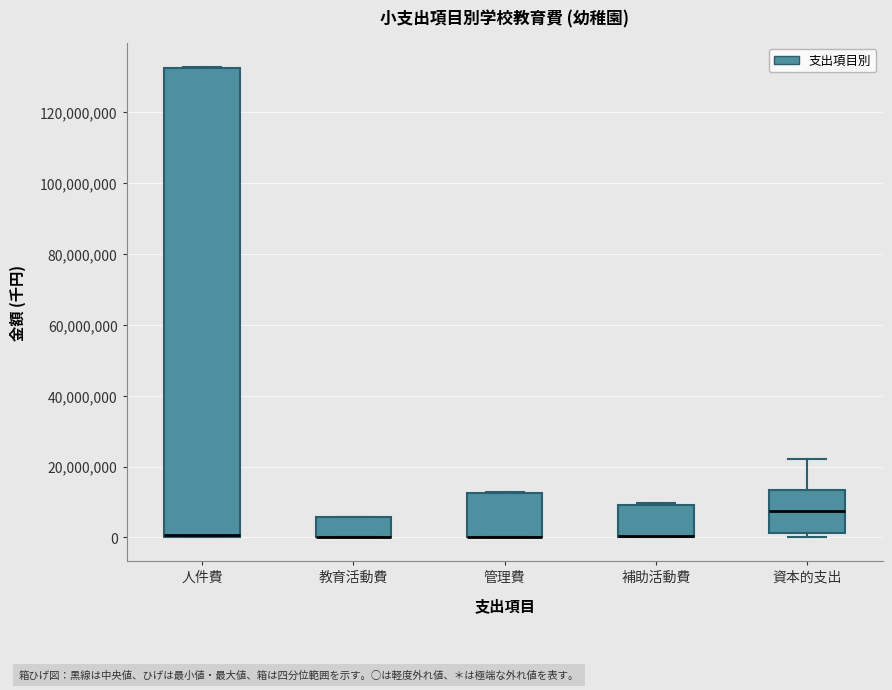

Reading left to right, transcribe this box plot: for each box, give where its median line is, the range the box spans, and where its two whiskers end, as read against the y-axis. The values are not printed on the chart, so give them approximately, as read against the axis.

人件費: median 0 (drawn on the box's lower edge), box 0 to 132000000, whiskers 0 to 132000000
教育活動費: median 0 (drawn on the box's lower edge), box 0 to 6000000, whiskers 0 to 6000000
管理費: median 0 (drawn on the box's lower edge), box 0 to 12000000, whiskers 0 to 12000000
補助活動費: median 0 (drawn on the box's lower edge), box 0 to 10000000, whiskers 0 to 10000000
資本的支出: median 8000000, box 2000000 to 14000000, whiskers 0 to 22000000